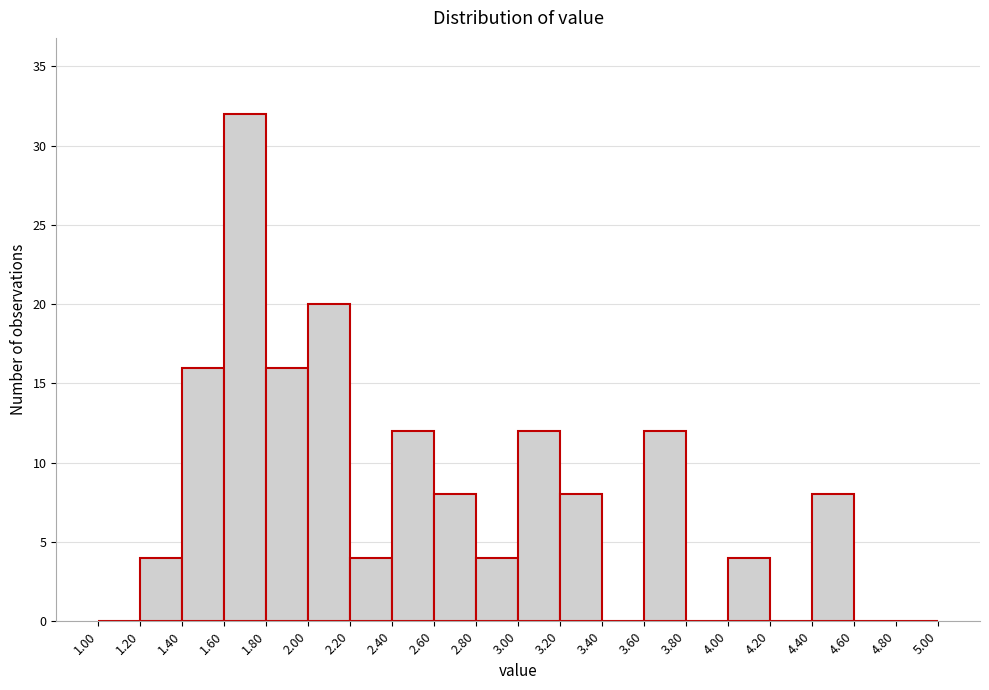

Reading left to right, list every bar in this chart as the range it spans on the x-axis followed by its height. The values are not printed on the chart, so give them approximately, as read against the axis.

1.00 to 1.20: 0
1.20 to 1.40: 4
1.40 to 1.60: 16
1.60 to 1.80: 32
1.80 to 2.00: 16
2.00 to 2.20: 20
2.20 to 2.40: 4
2.40 to 2.60: 12
2.60 to 2.80: 8
2.80 to 3.00: 4
3.00 to 3.20: 12
3.20 to 3.40: 8
3.40 to 3.60: 0
3.60 to 3.80: 12
3.80 to 4.00: 0
4.00 to 4.20: 4
4.20 to 4.40: 0
4.40 to 4.60: 8
4.60 to 4.80: 0
4.80 to 5.00: 0